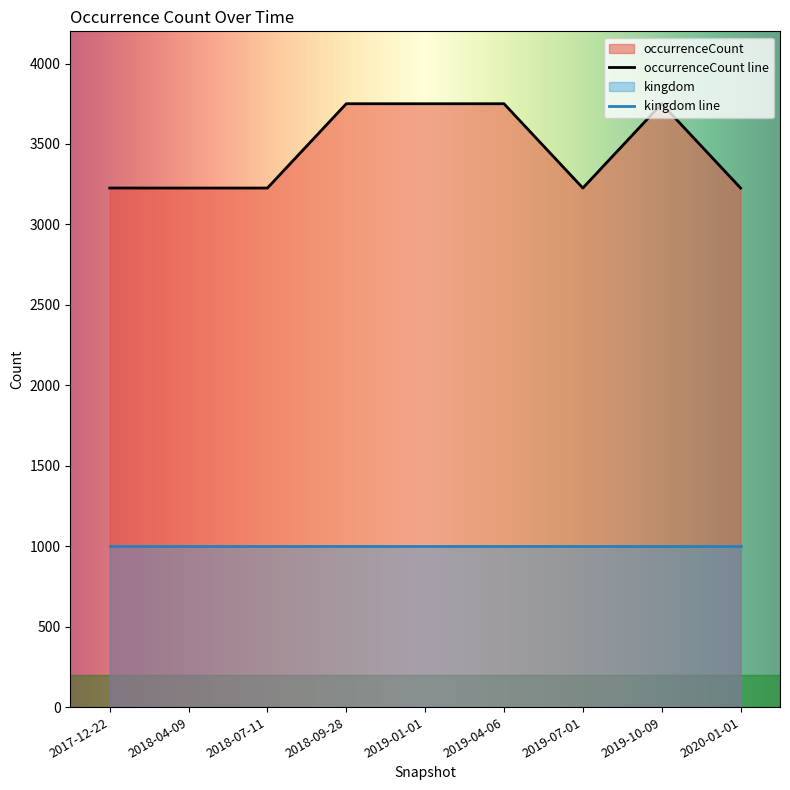

Does the chart display data point markers on the line(s)?

No